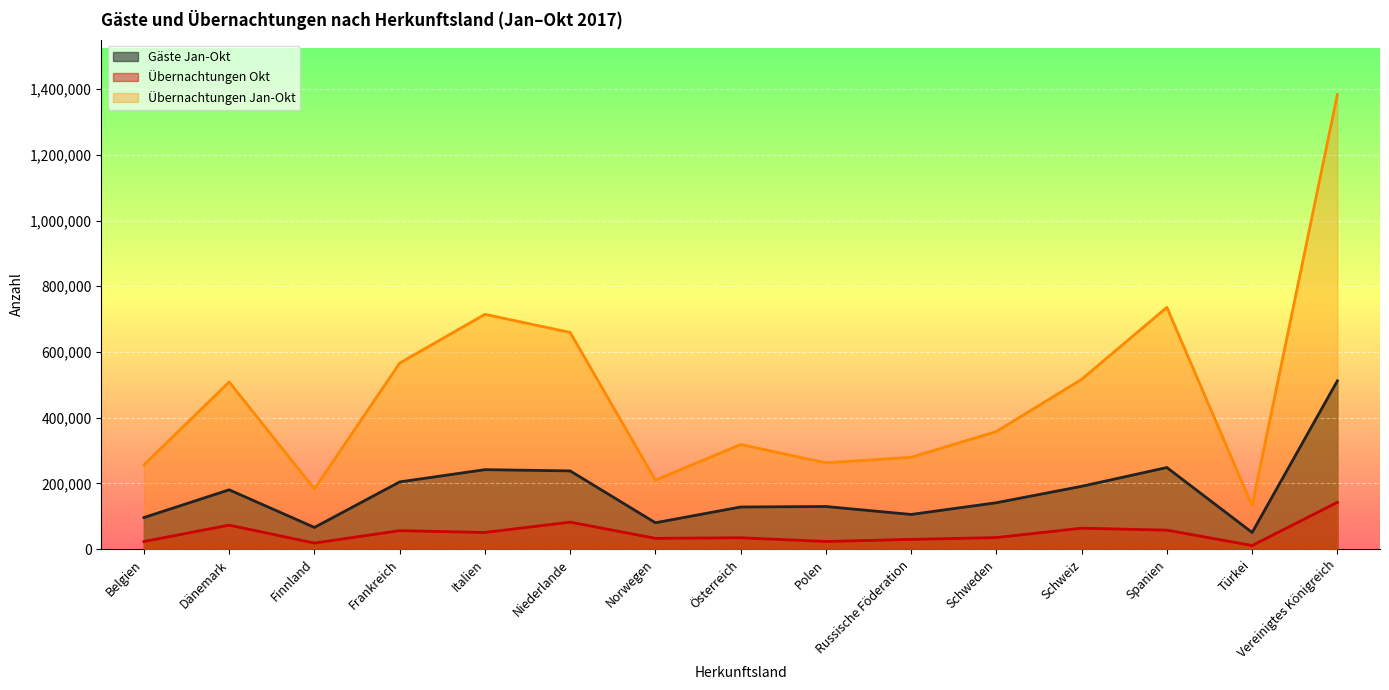

True or false: Übernachtungen Jan-Okt and Übernachtungen Okt cross at least once.

False